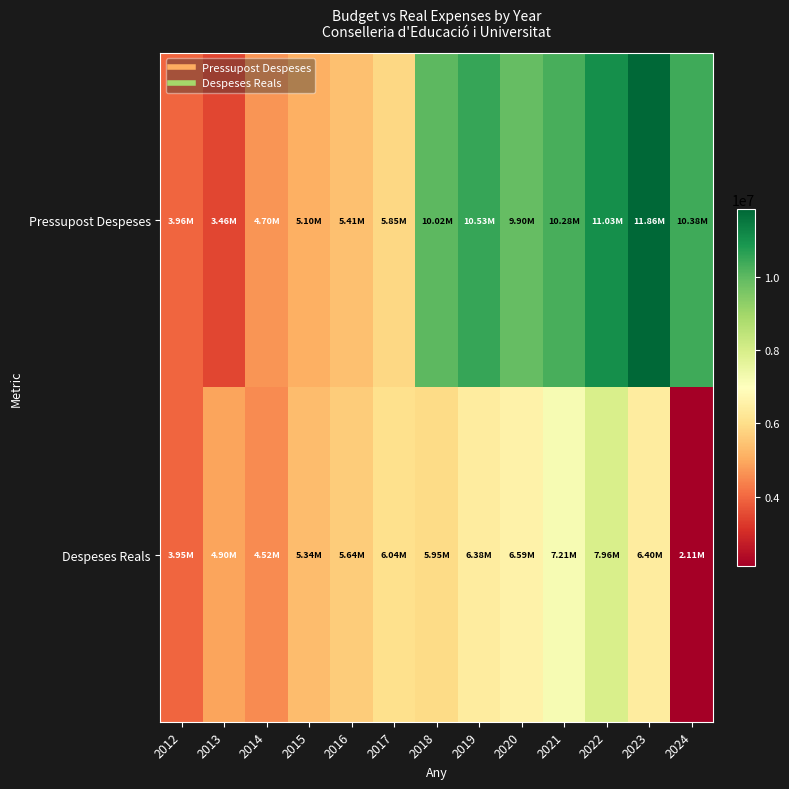

Reading left to right, list all the values displayed in this chart.

Pressupost Despeses: 2012=3959871.0	2013=3459871.0	2014=4695264.0	2015=5103447.0	2016=5411912.0	2017=5851663.0	2018=10016704.0	2019=10528012.0	2020=9904526.0	2021=10279879.0	2022=11033984.0	2023=11862773.0	2024=10383753.0
Despeses Reals: 2012=3945469.0	2013=4899573.8	2014=4517403.8	2015=5335825.9	2016=5638080.3	2017=6042383.8	2018=5946812.3	2019=6378659.9	2020=6591968.6	2021=7213506.5	2022=7958367.4	2023=6400944.0	2024=2113005.8